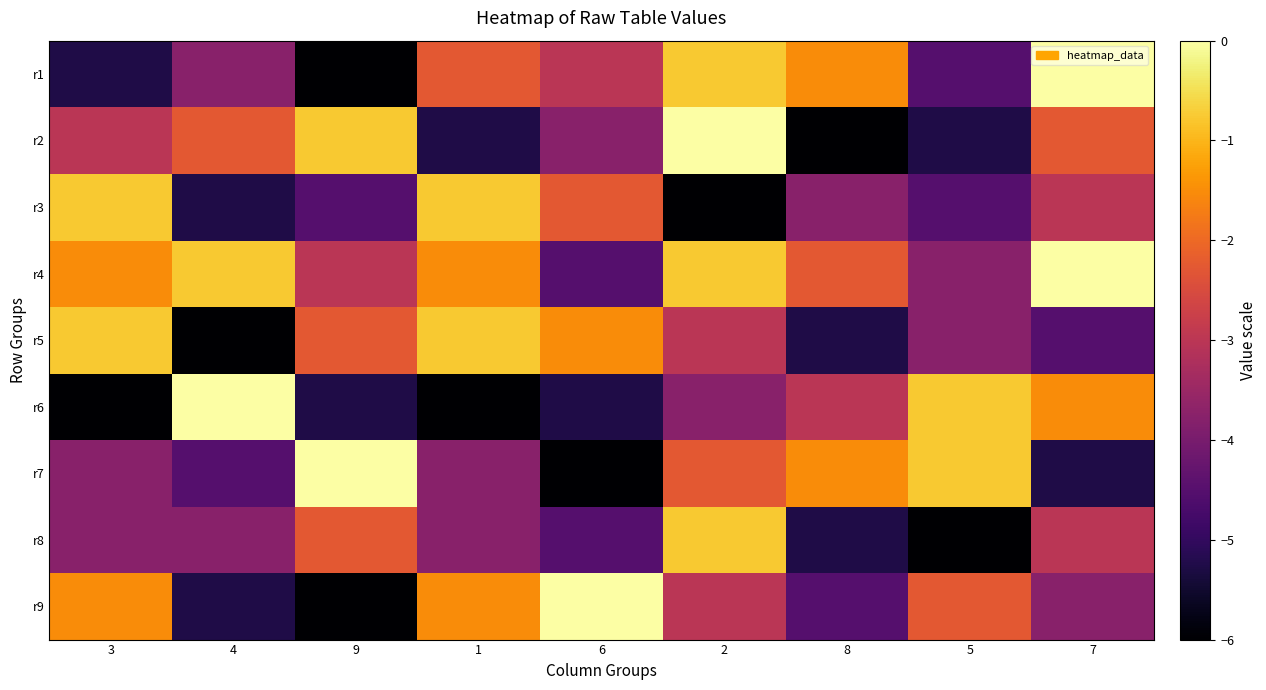

At 8, list the series in order from largest to smallest.

r1, r7, r4, r6, r3, r9, r5, r8, r2